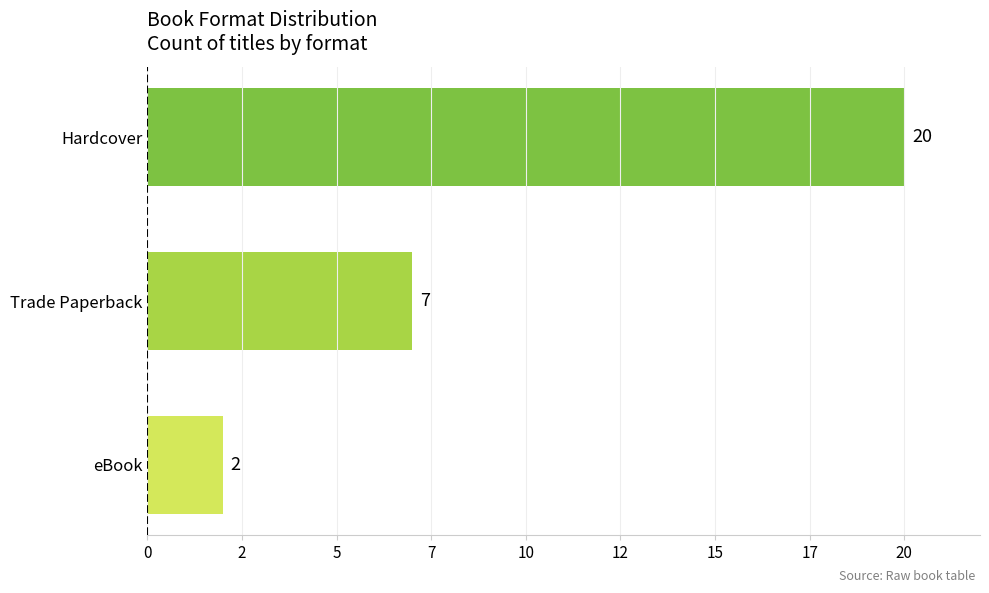

Does the chart contain any negative values?

No